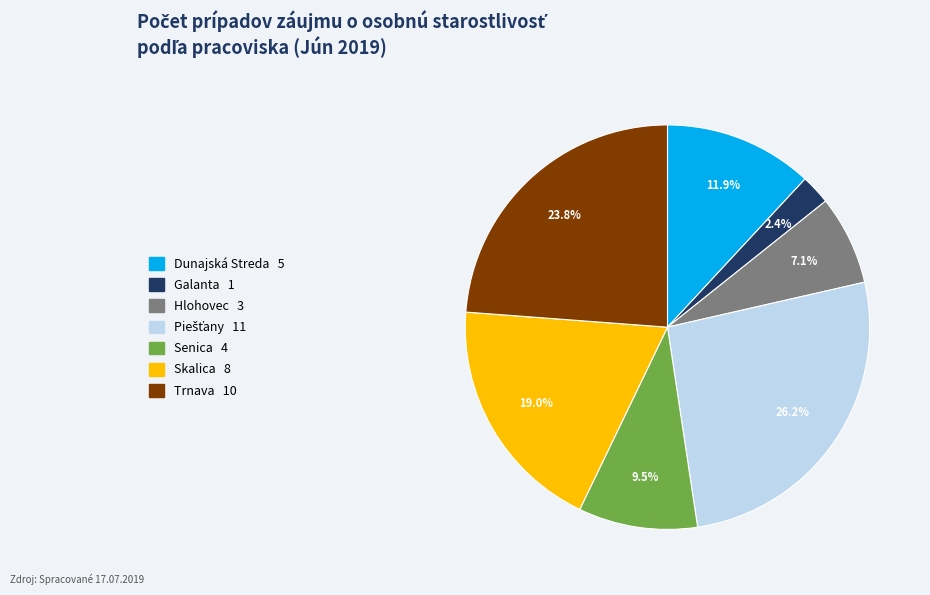

Which category has the smallest portion of the pie?

Galanta